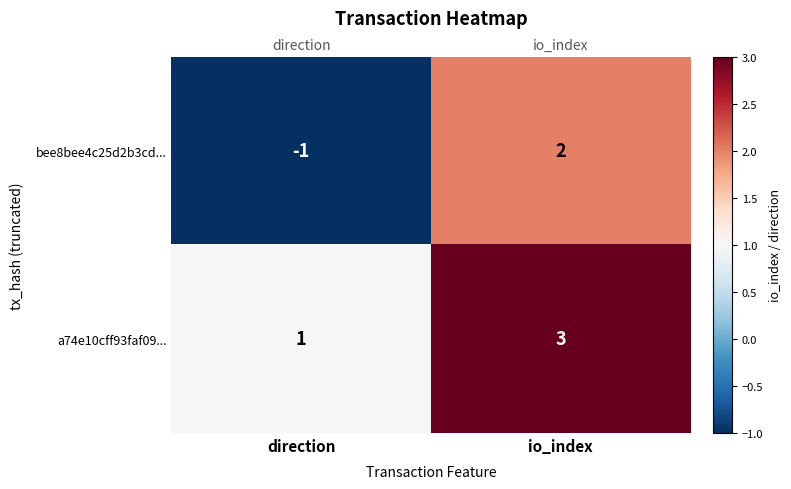

Is the value of a74e10cff93faf09... at io_index greater than the value of bee8bee4c25d2b3cd... at io_index?

Yes